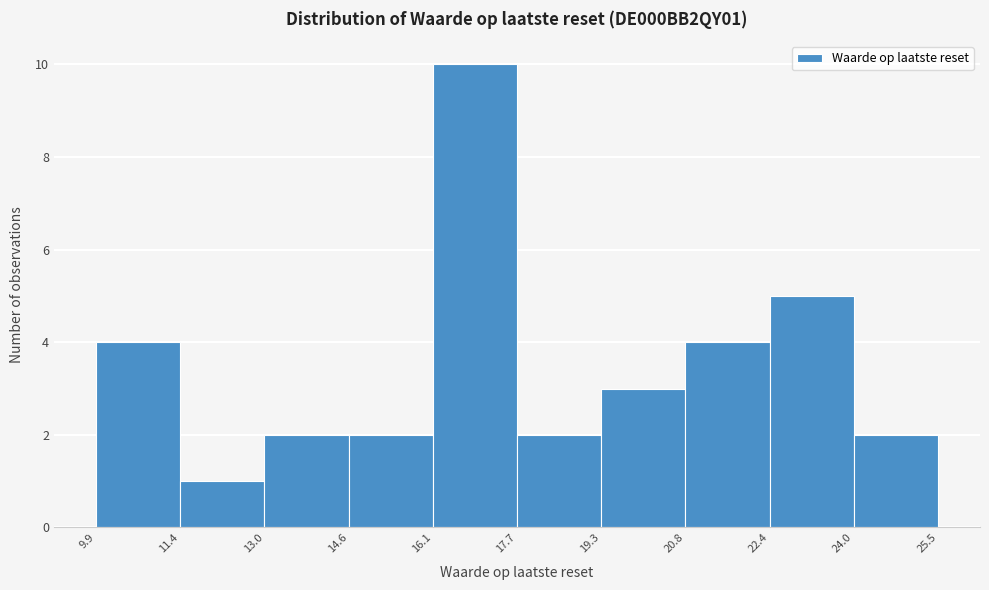

Reading left to right, transcribe this chart: for each bar, give the range it covers on the x-axis and its height. The values are not printed on the chart, so give them approximately, as read against the axis.

9.9 to 11.4: 4
11.4 to 13.0: 1
13.0 to 14.6: 2
14.6 to 16.1: 2
16.1 to 17.7: 10
17.7 to 19.3: 2
19.3 to 20.8: 3
20.8 to 22.4: 4
22.4 to 24.0: 5
24.0 to 25.5: 2